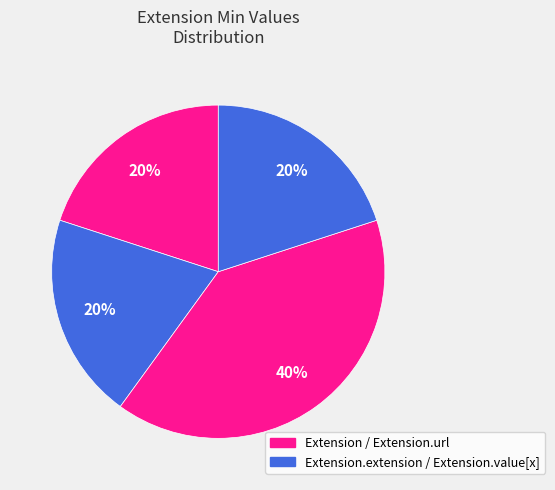

How many segments does this pie chart have?

4